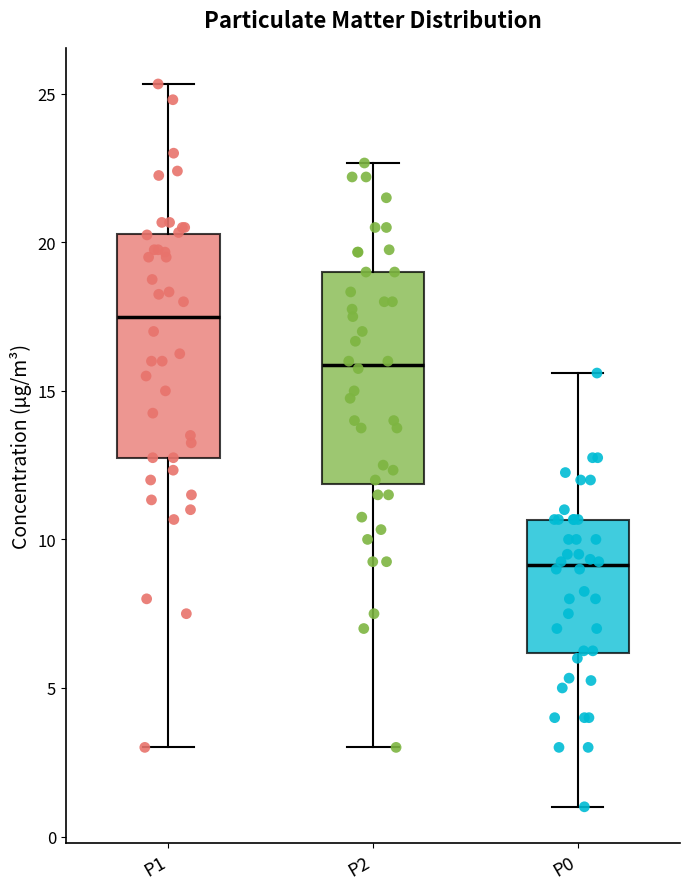

Reading left to right, transcribe this box plot: for each box, give where its median line is, the range the box spans, and where its two whiskers end, as read against the y-axis. The values are not printed on the chart, so give them approximately, as read against the axis.

P1: median 17.5, box 13.0 to 20.5, whiskers 3.0 to 25.5
P2: median 16.0, box 12.0 to 19.0, whiskers 3.0 to 22.5
P0: median 9.0, box 6.0 to 10.5, whiskers 1.0 to 15.5